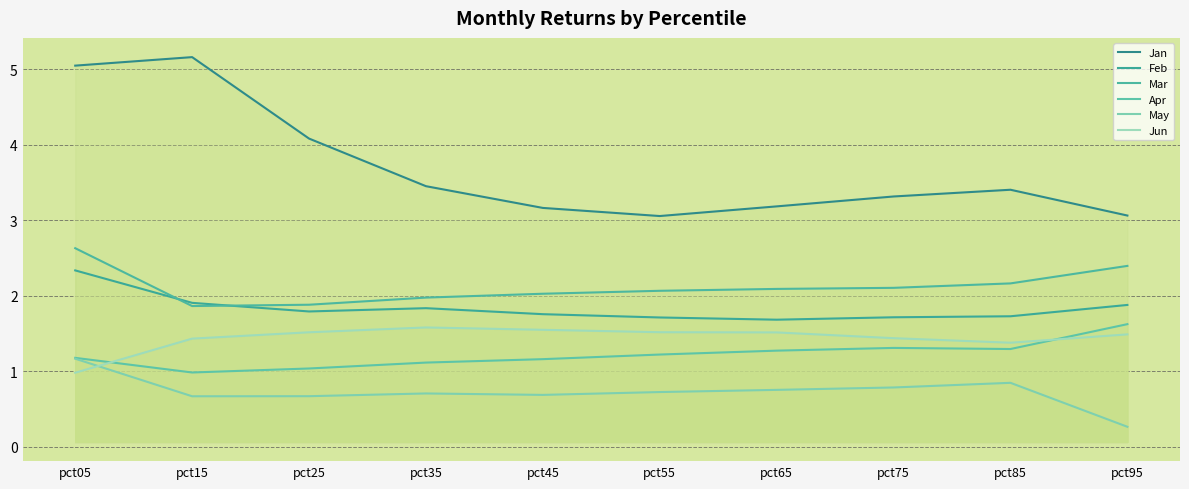

What is the spread (max minus min) of values at pct65?

2.4